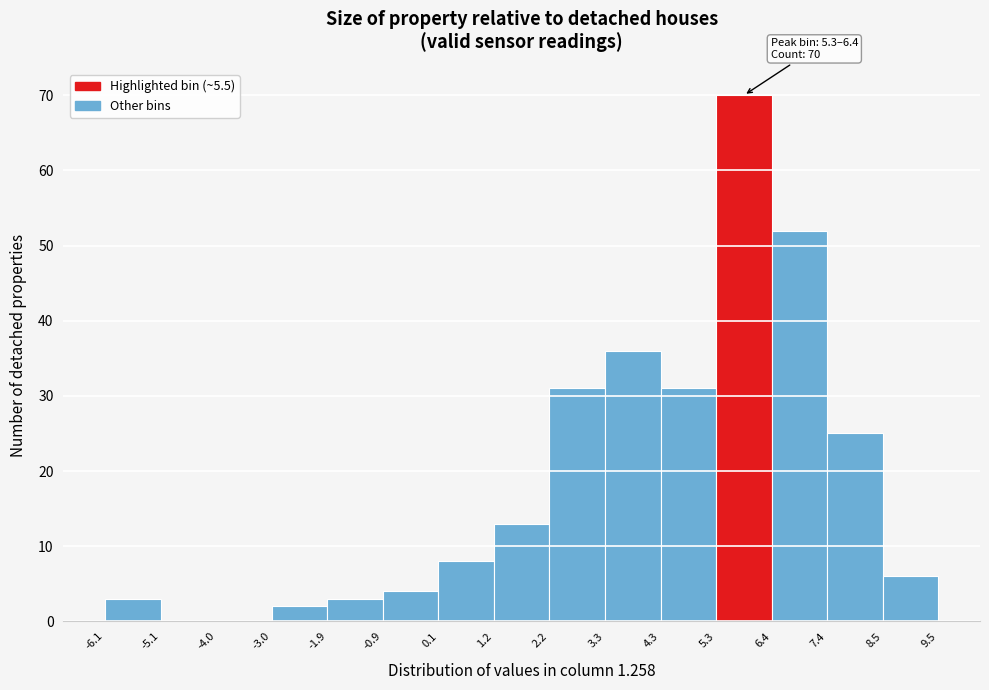

Which range on the x-axis has the tallest bar?

5.3 to 6.4